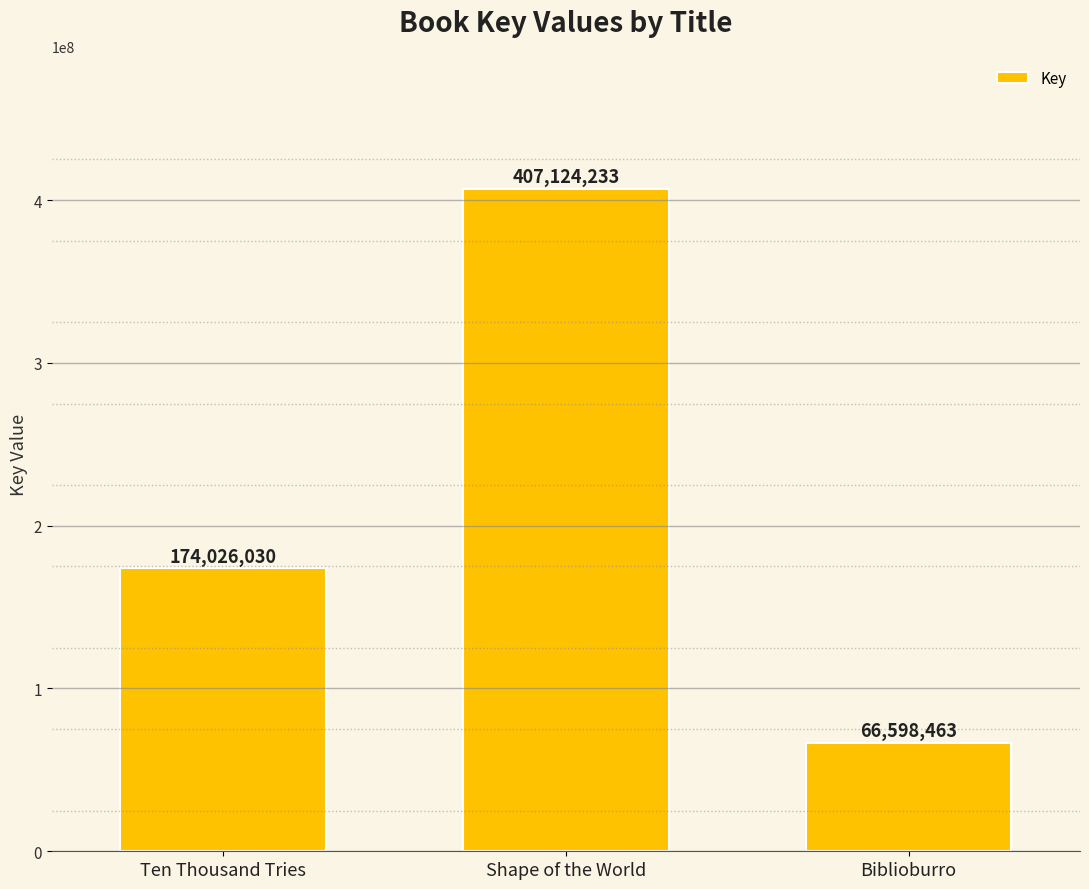

What position from the right is Shape of the World?

2